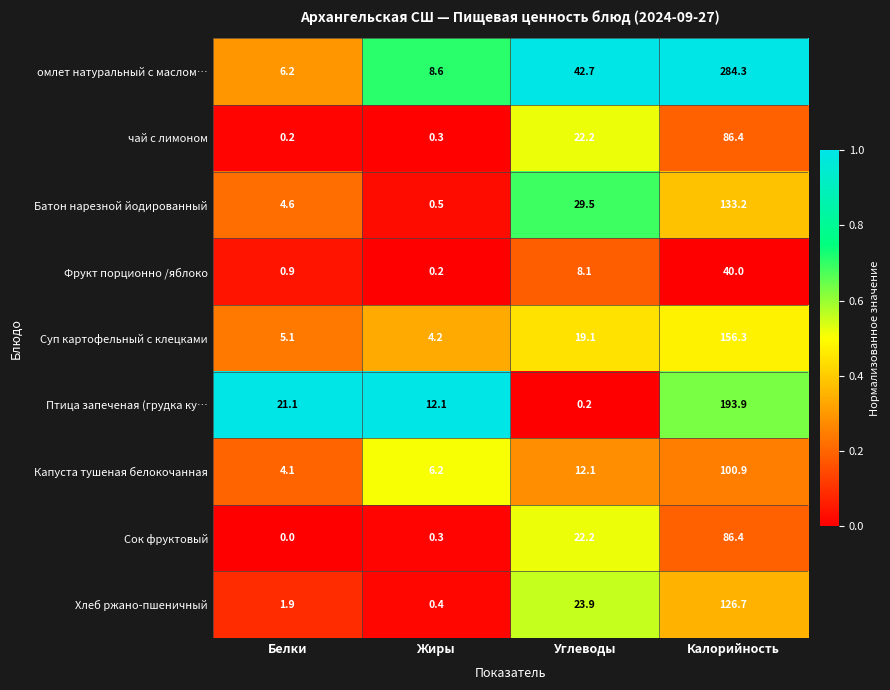

How many categories are shown in the chart?

4